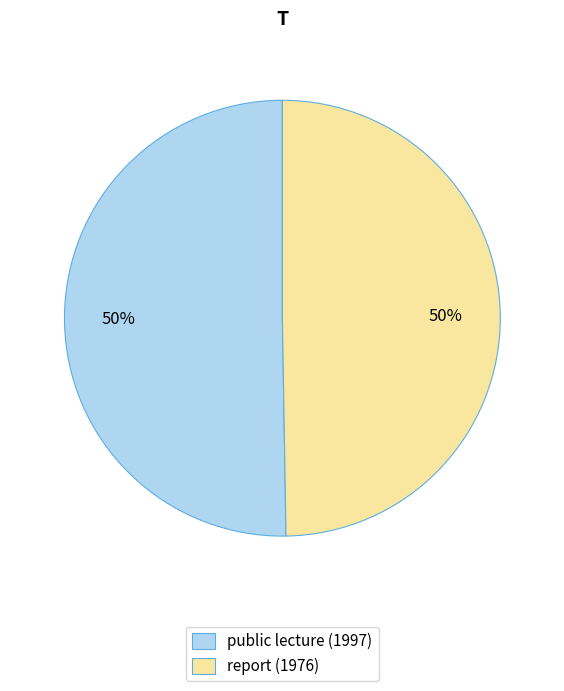

To the nearest percent, what is the average slice percentage?

50%